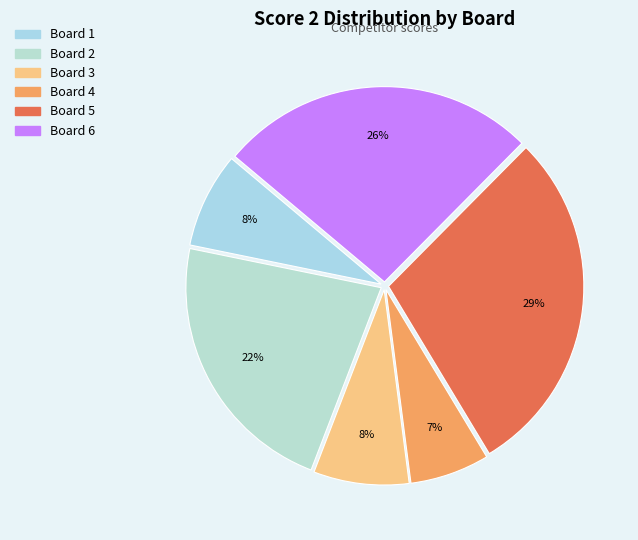

How many slices are in this pie chart?

6